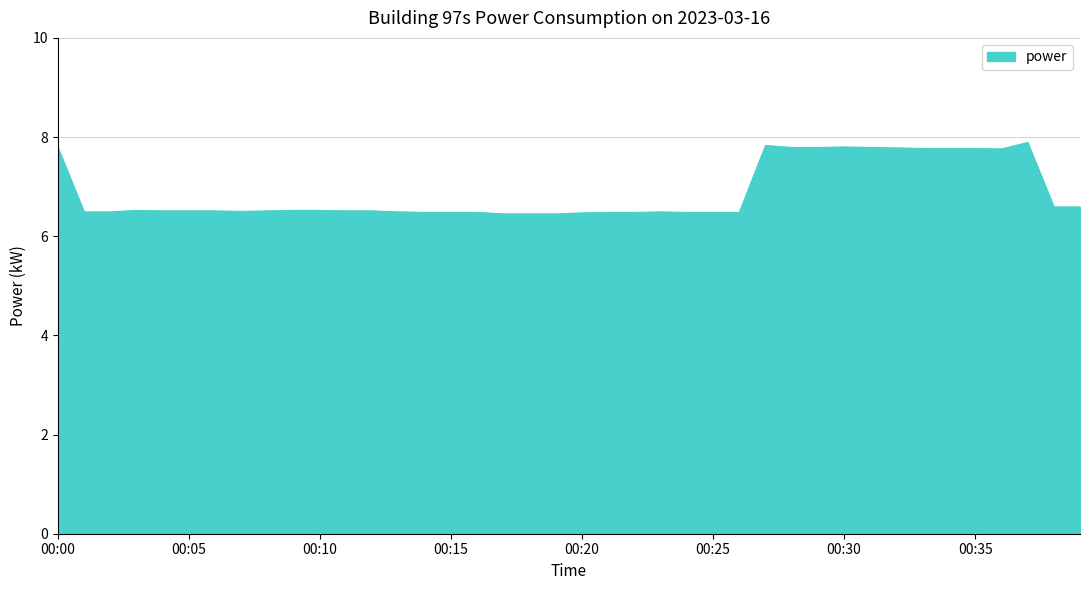

How many lines are shown in the chart?

1